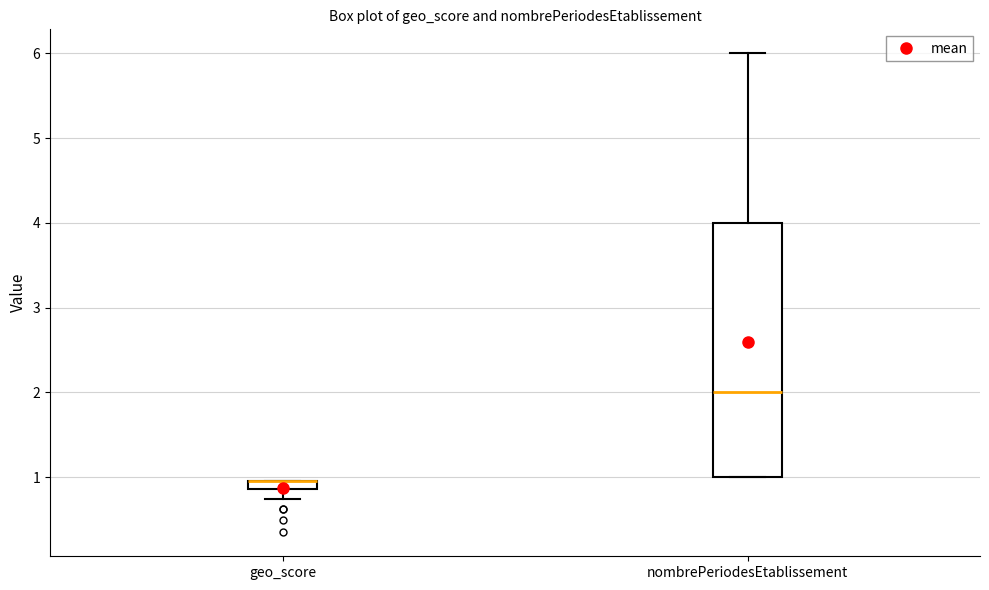

Where is the upper edge of the box for nombrePeriodesEtablissement on the y-axis? The values are not printed on the chart, so give them approximately, as read against the axis.

4.0